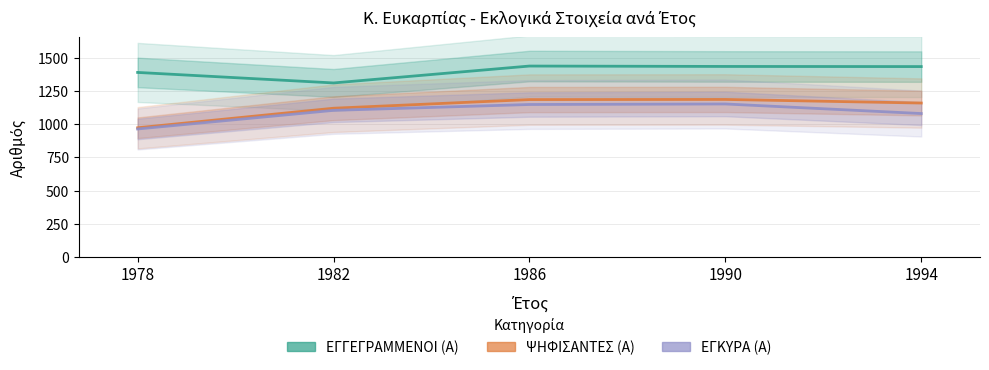

The ΨΗΦΙΣΑΝΤΕΣ (Α) series shows 2100 at 1986. True or false?

False